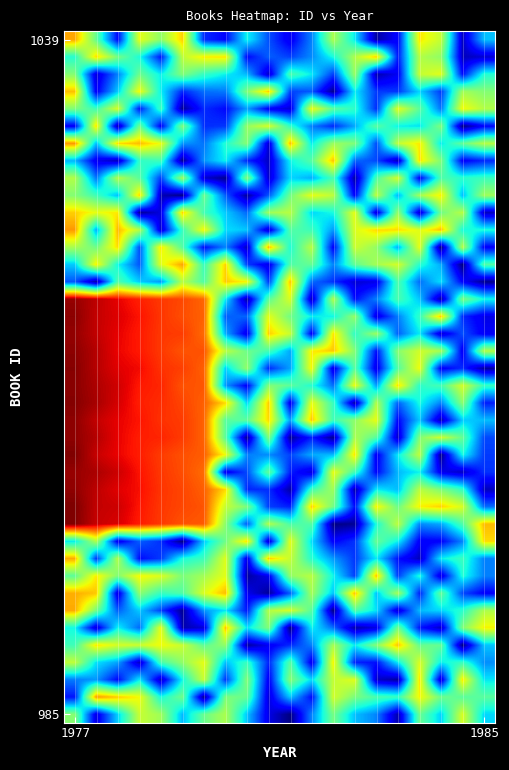

At how many categories does at least one series exceed 0?

20